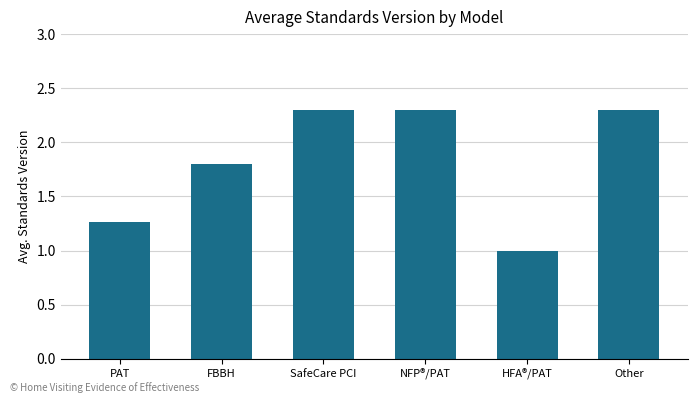

Approximately how many times larger is the value at NFP®/PAT compared to SafeCare PCI?

1.0